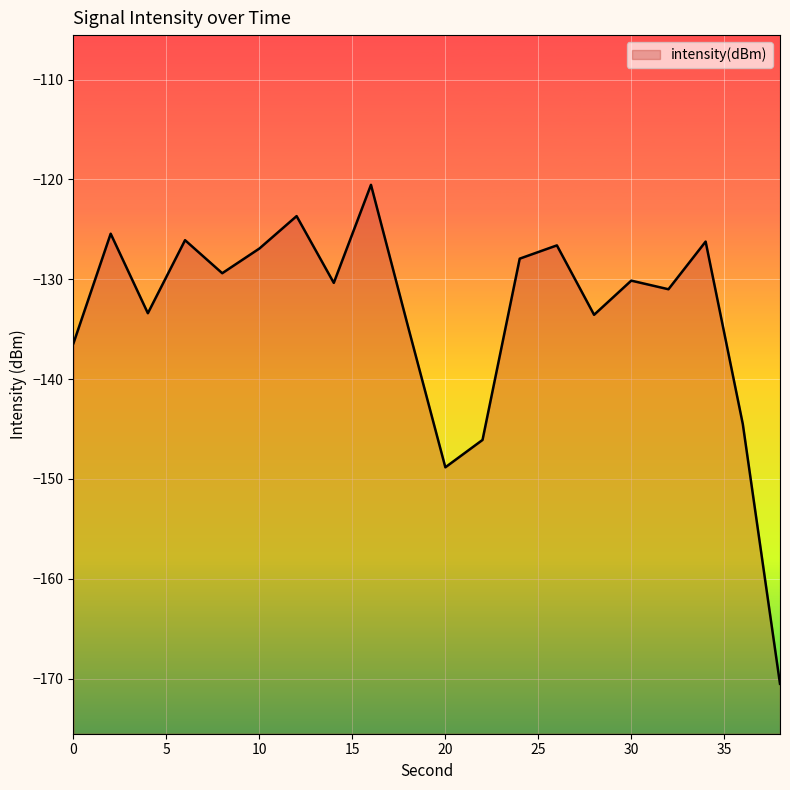

Rank the categories by value from highest to lowest.

16, 12, 2, 6, 34, 26, 10, 24, 8, 30, 14, 32, 4, 28, 18, 0, 36, 22, 20, 38